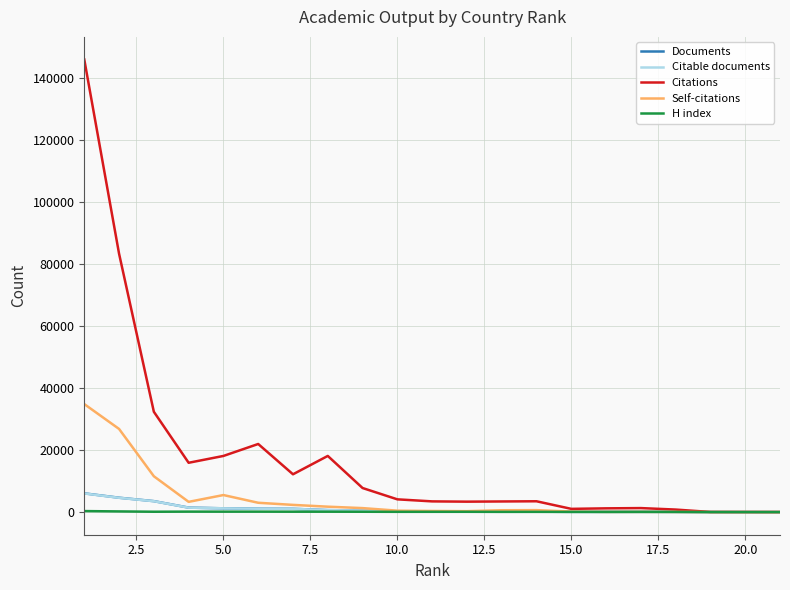

What is the maximum value shown in the chart?

145812